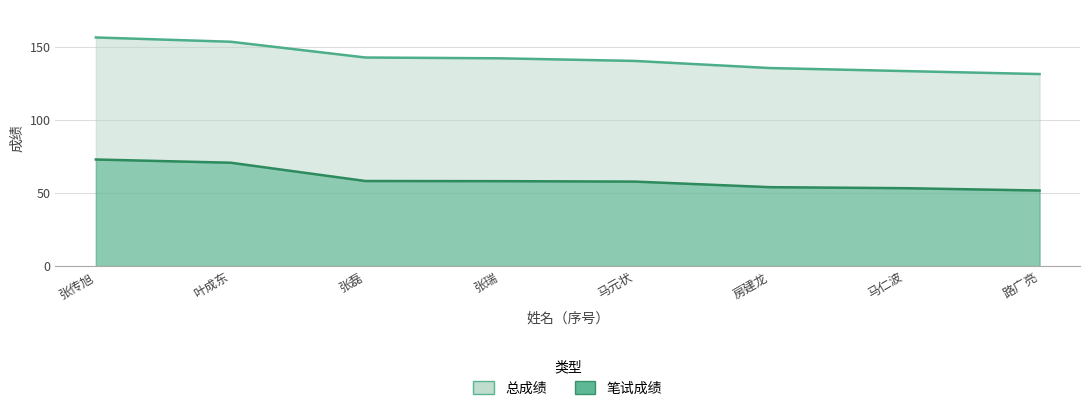

How many lines are shown in the chart?

2